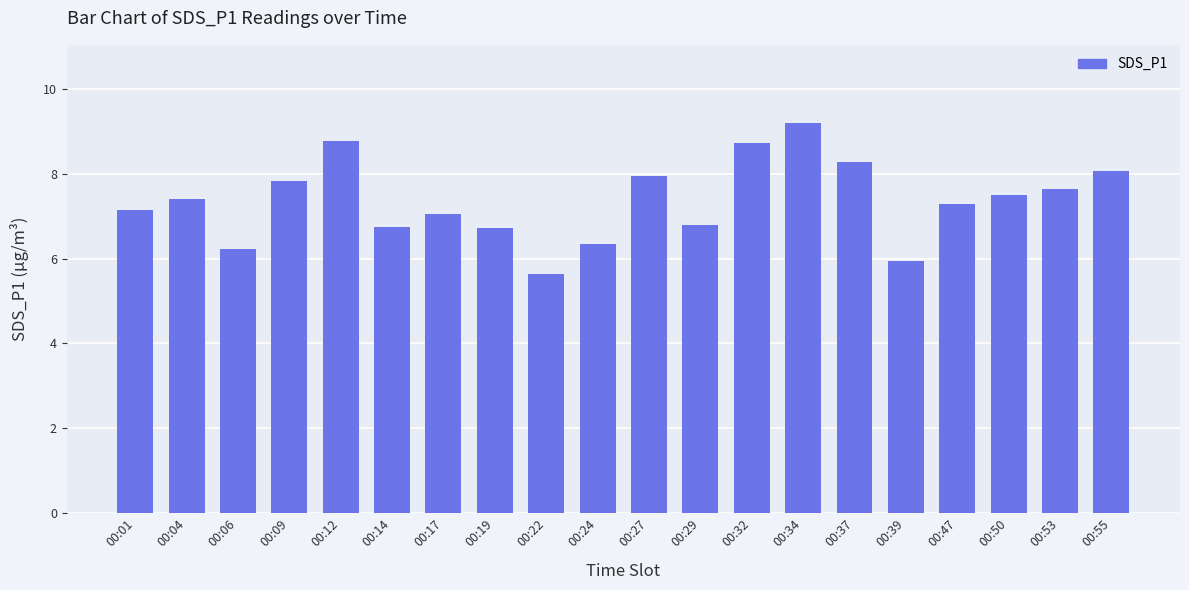

What is the difference between the values at 00:53 and 00:17?

0.6